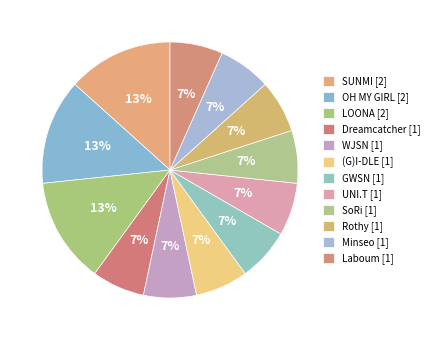

The Dreamcatcher [1] slice represents 7% of the pie. True or false?

True